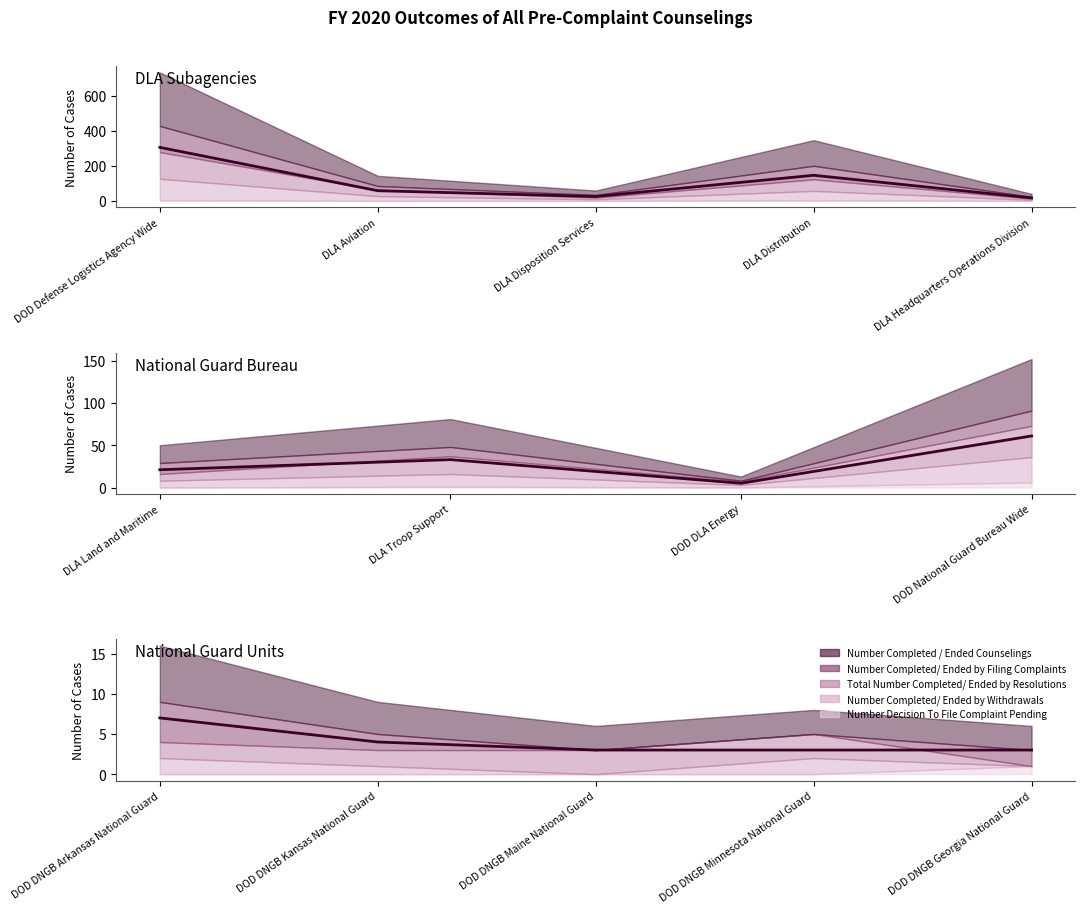

What is the value of the 2nd point from the left?

4